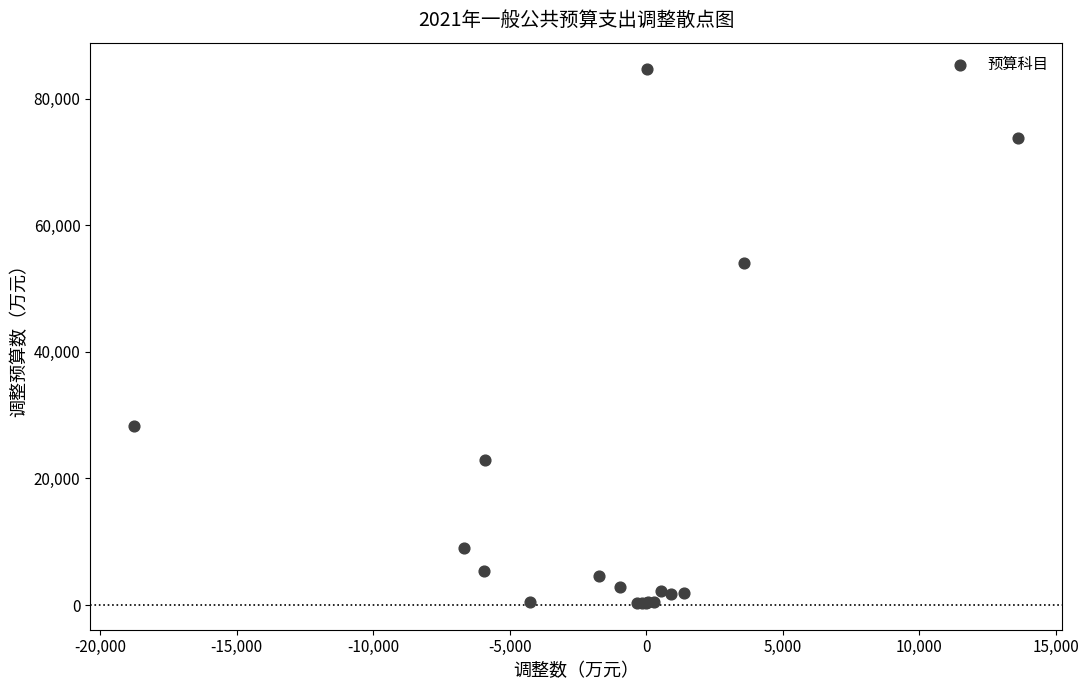

What Y value in the scatter plot is closest to 42470?

53982